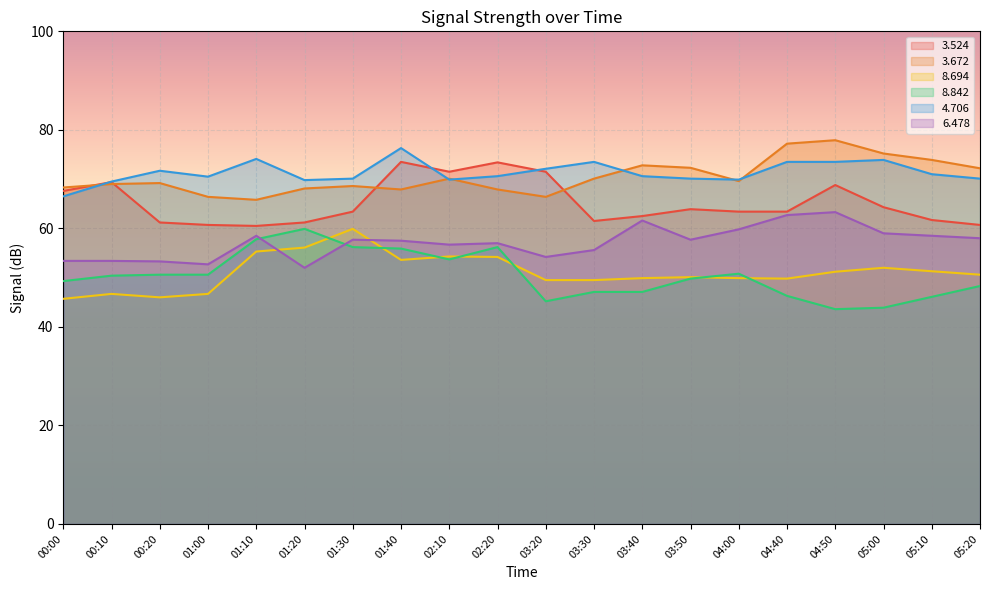

How many data points in   8.842 are less than 50?

10